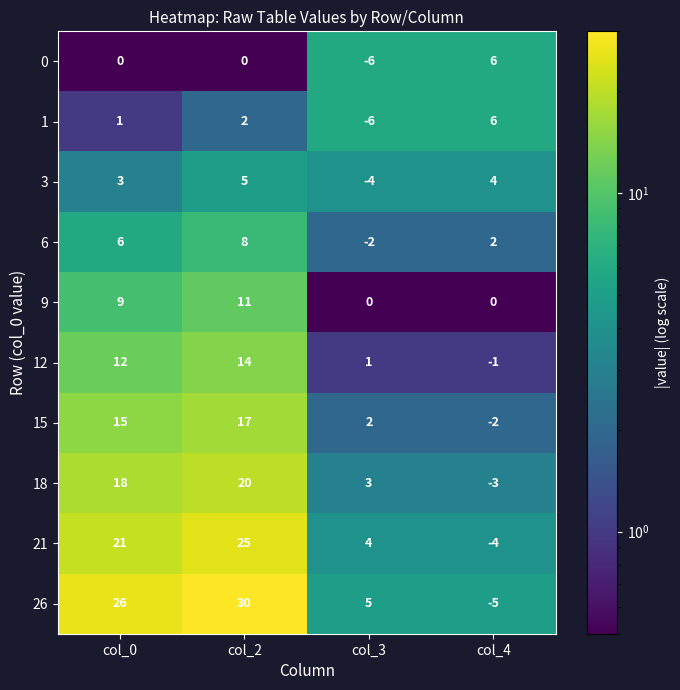

Which series changed the most between col_0 and col_4?

26